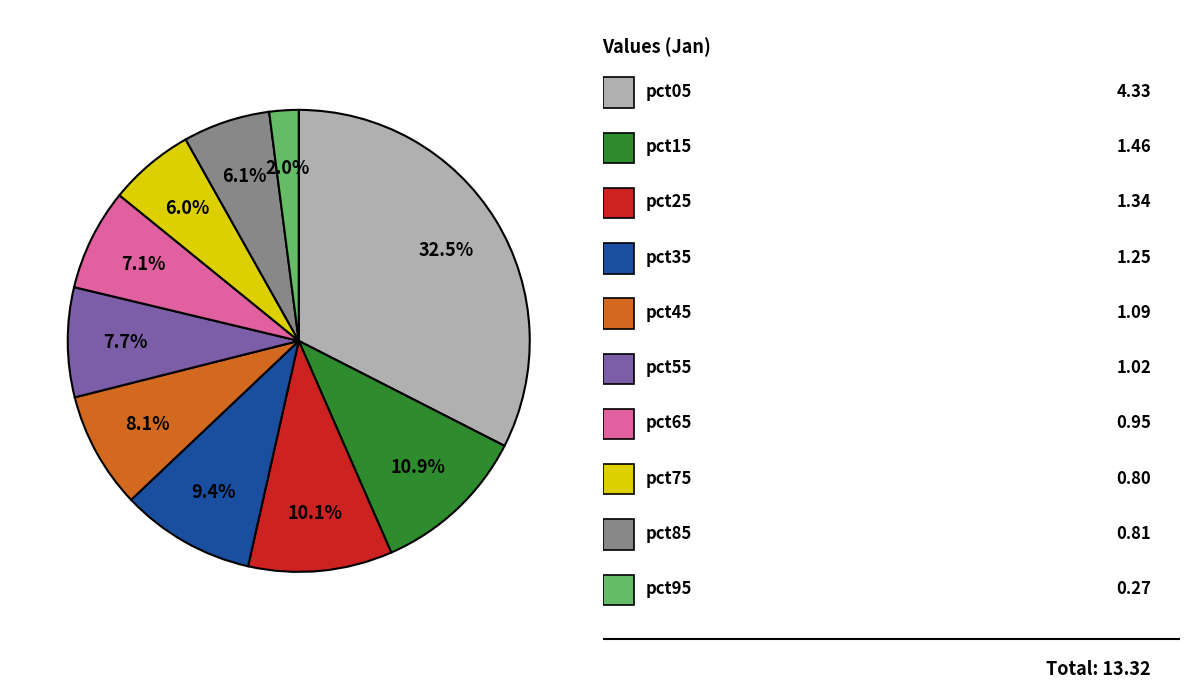

Is there a majority slice in this chart?

No